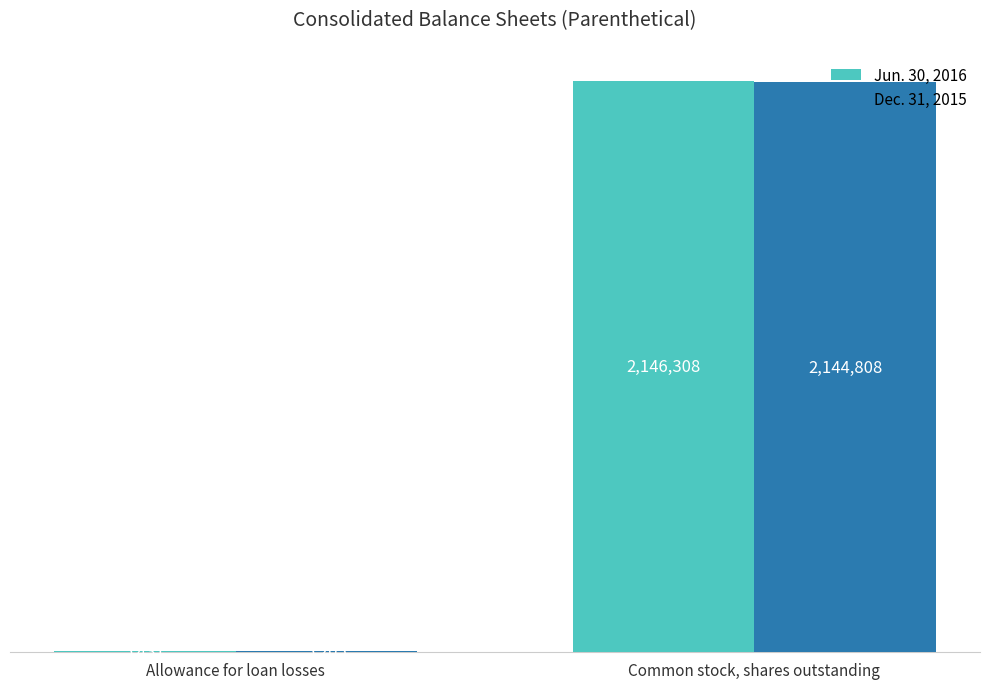

What is the highest value of the Dec. 31, 2015 series?

2144808